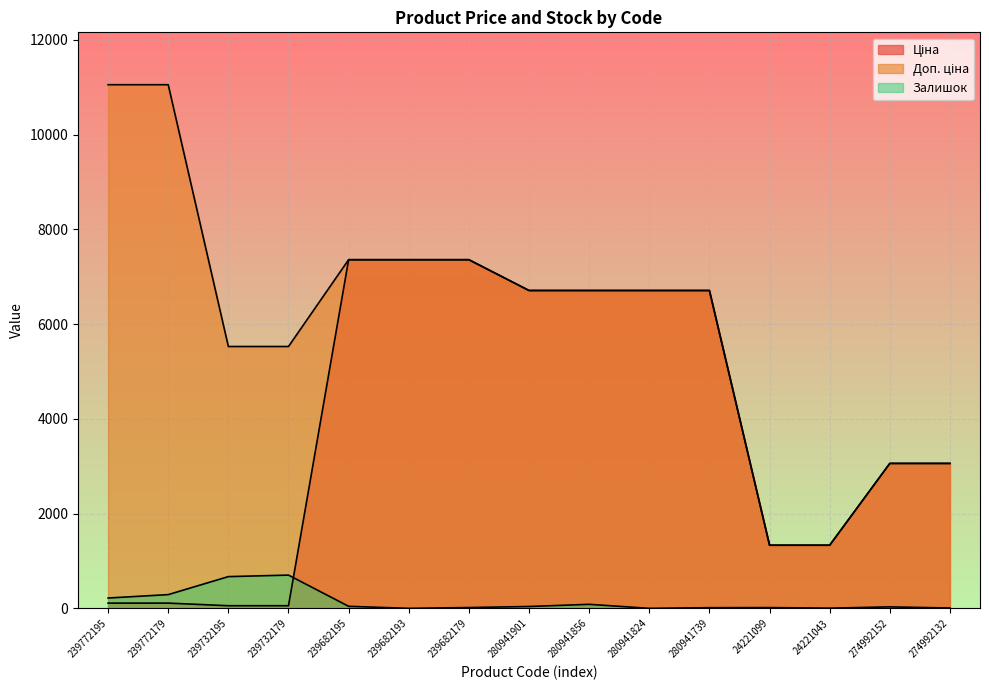

Rank the series by their average value, from lowest to highest.

Залишок, Ціна, Доп. ціна